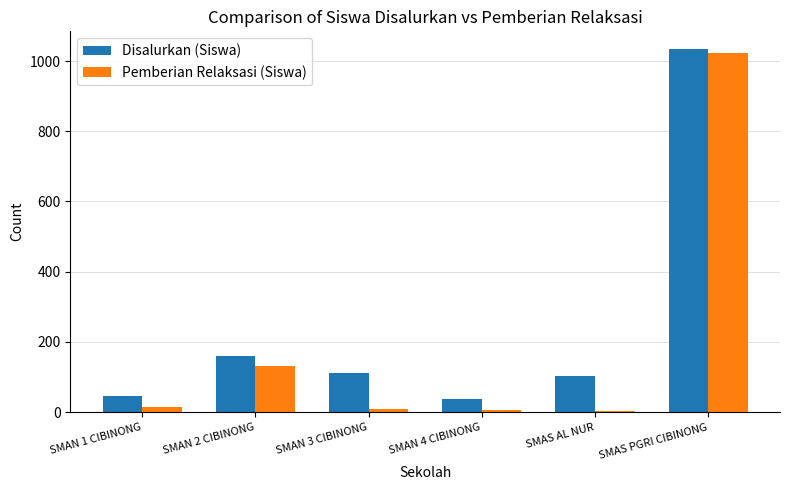

Is it true that Pemberian Relaksasi (Siswa) equals 1023 at SMAS PGRI CIBINONG?

True